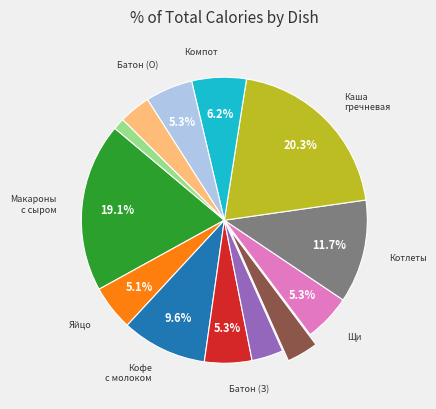

Does any single category account for the majority?

No